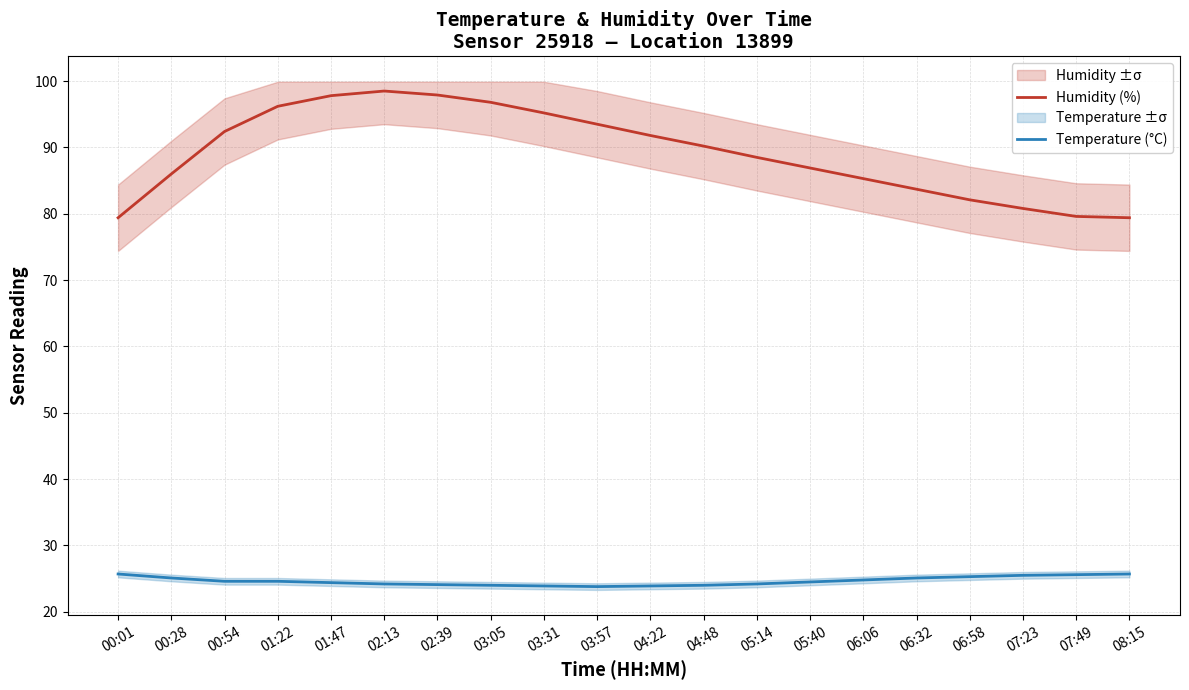

Which label corresponds to the largest value in the chart?

02:13